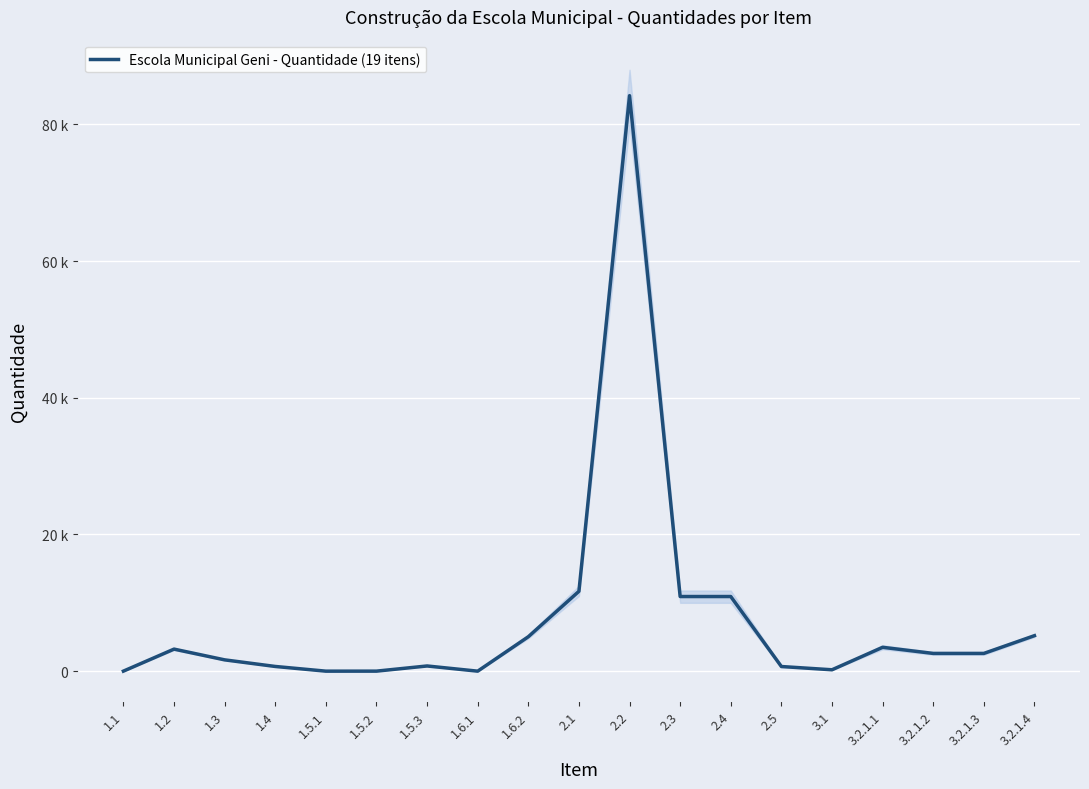

What is the greatest value displayed?

84209.8